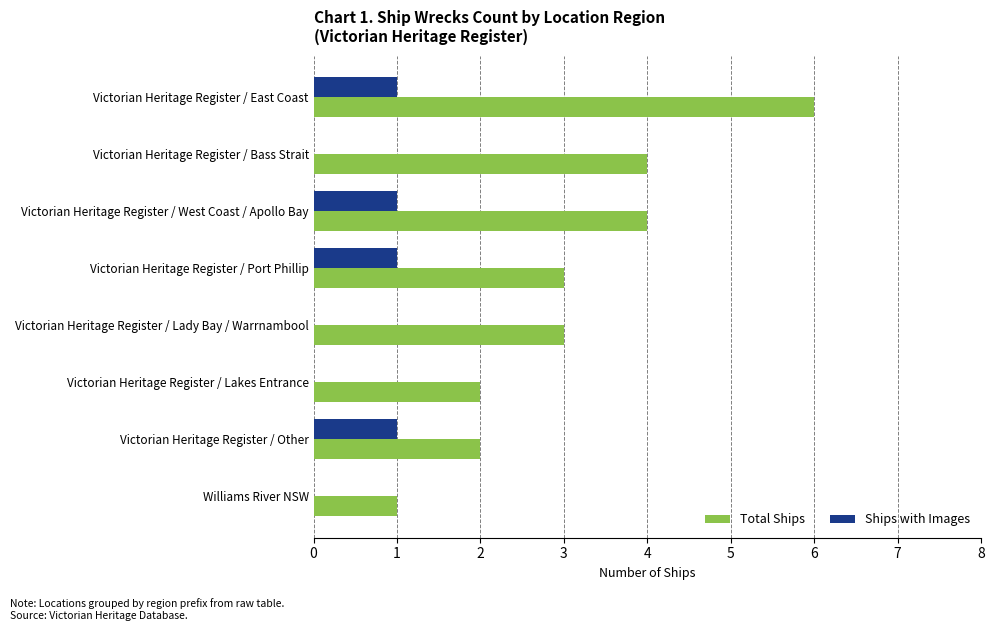

Is the value of Ships with Images at Victorian Heritage Register / East Coast greater than the value of Total Ships at Victorian Heritage Register / East Coast?

No